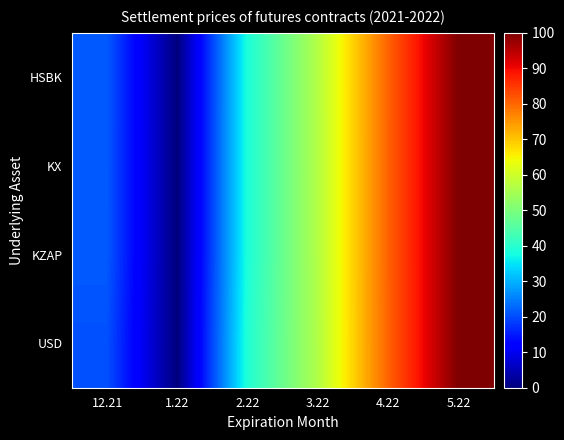

At which category is the sum across all series the highest?

5.22